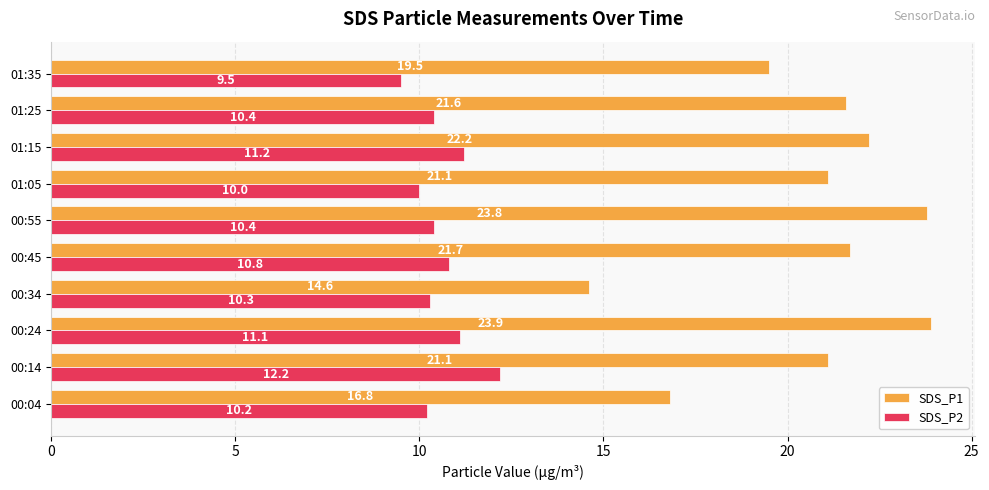

Which series has the largest range (max minus min)?

SDS_P1